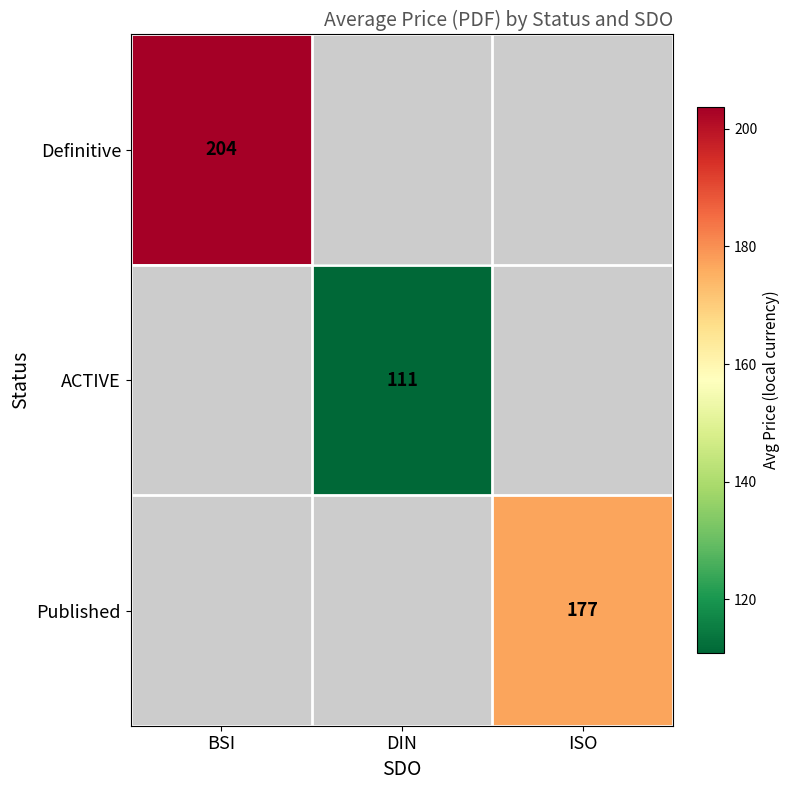

True or false: Published has a value of 96.1 at ISO.

False